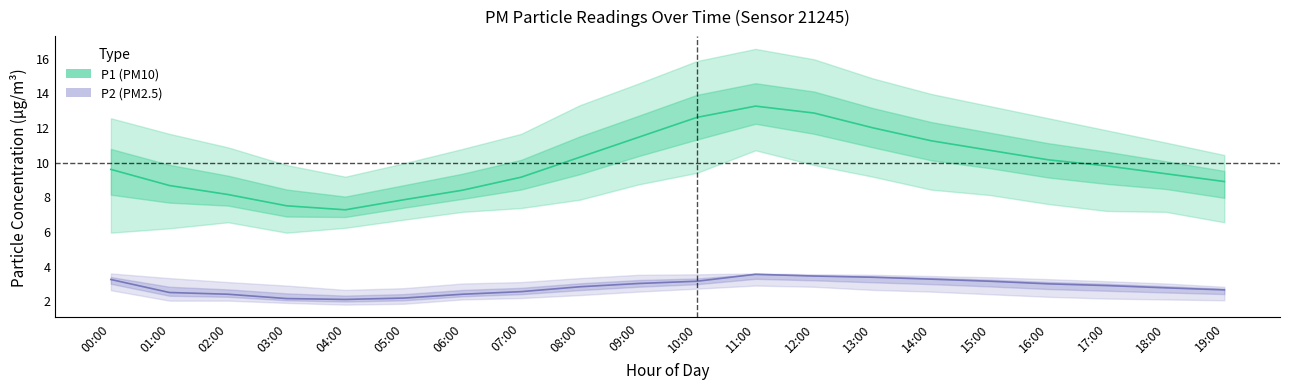

What is the approximate value of P1 (PM10) at 02:00?

8.1